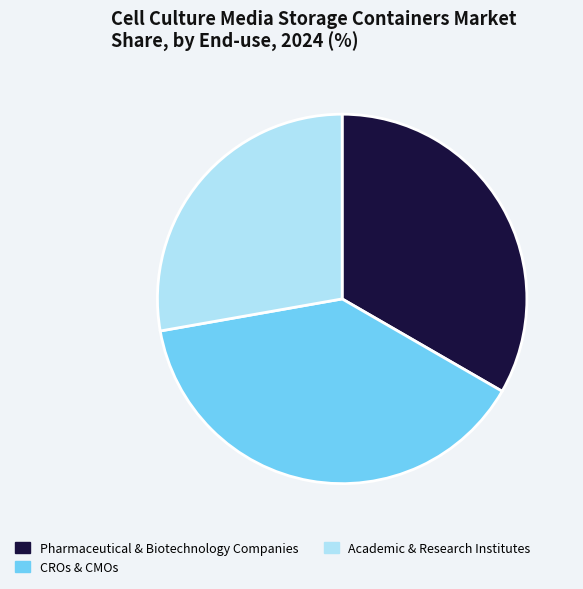

Which slice is the smallest?

Academic & Research Institutes